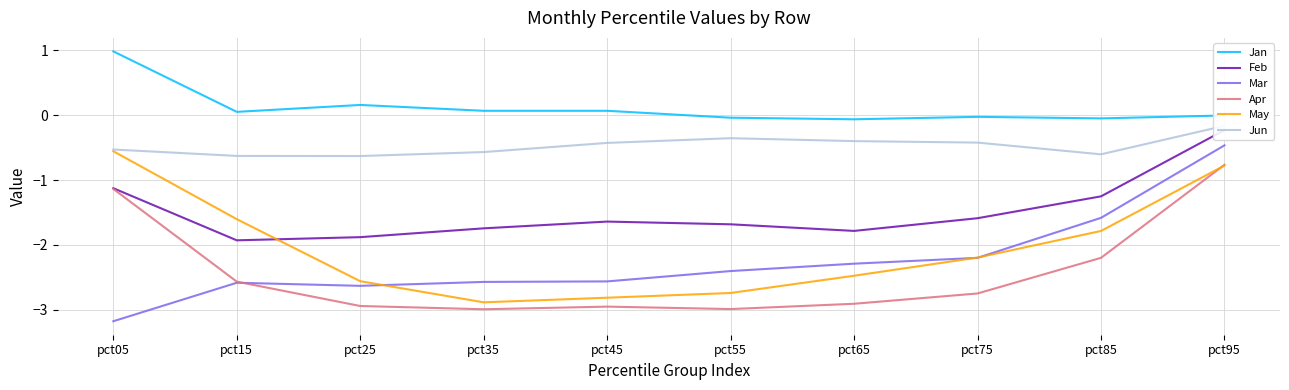

How many values in the Feb series exceed -1?

1